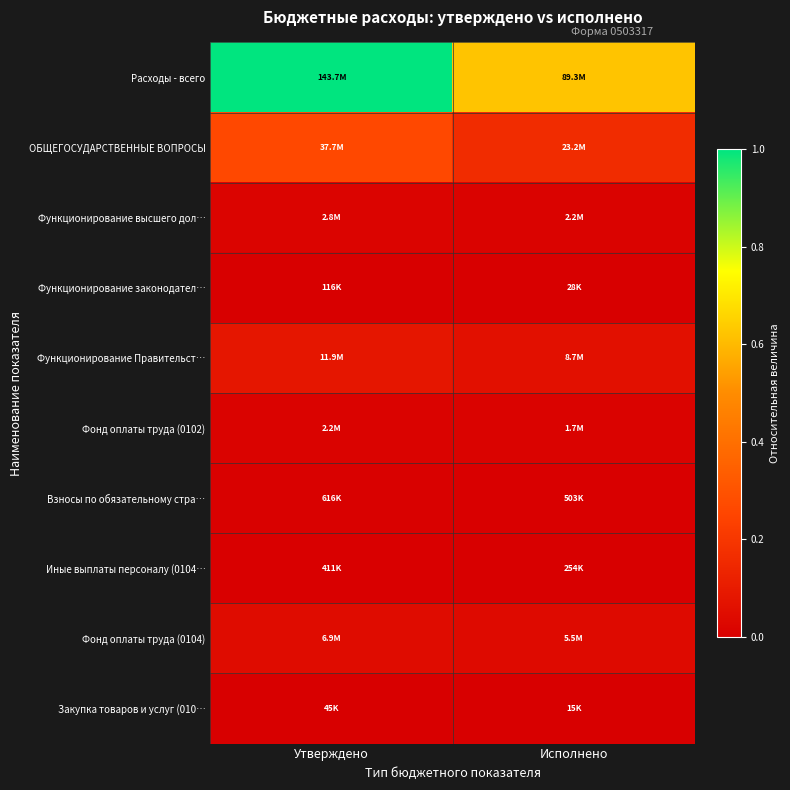

Reading right to left, extract all data points from this chart.

Расходы - всего: Исполнено=0.6	Утверждено=1.0
ОБЩЕГОСУДАРСТВЕННЫЕ ВОПРОСЫ: Исполнено=0.2	Утверждено=0.3
Функционирование высшего дол…: Исполнено=0.0	Утверждено=0.0
Функционирование законодател…: Исполнено=0.0	Утверждено=0.0
Функционирование Правительст…: Исполнено=0.1	Утверждено=0.1
Фонд оплаты труда (0102): Исполнено=0.0	Утверждено=0.0
Взносы по обязательному стра…: Исполнено=0.0	Утверждено=0.0
Иные выплаты персоналу (0104…: Исполнено=0.0	Утверждено=0.0
Фонд оплаты труда (0104): Исполнено=0.0	Утверждено=0.0
Закупка товаров и услуг (010…: Исполнено=0.0	Утверждено=0.0